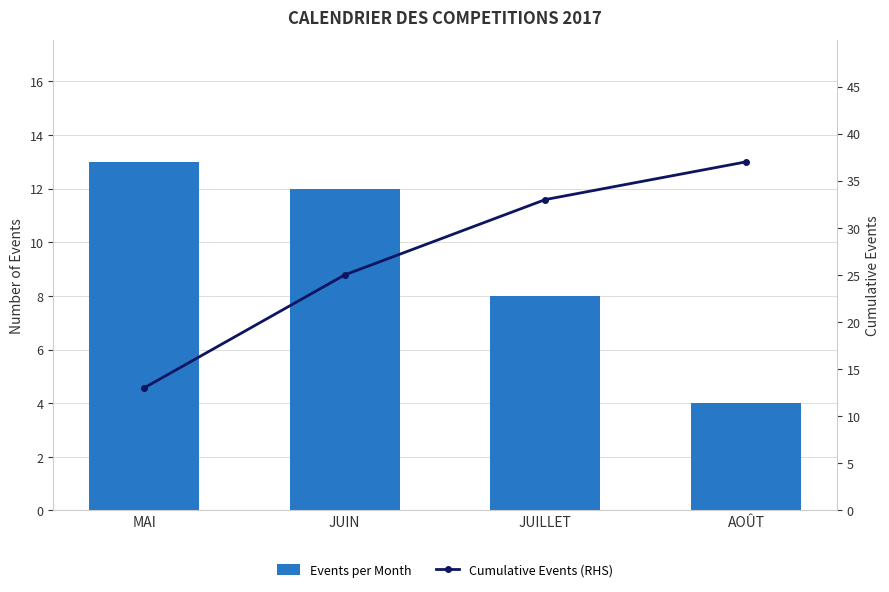

How many data points in Events per Month are above 12?

1